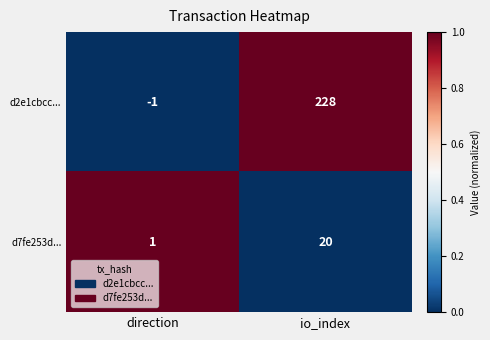

Which series changed the most between direction and io_index?

d2e1cbcc...